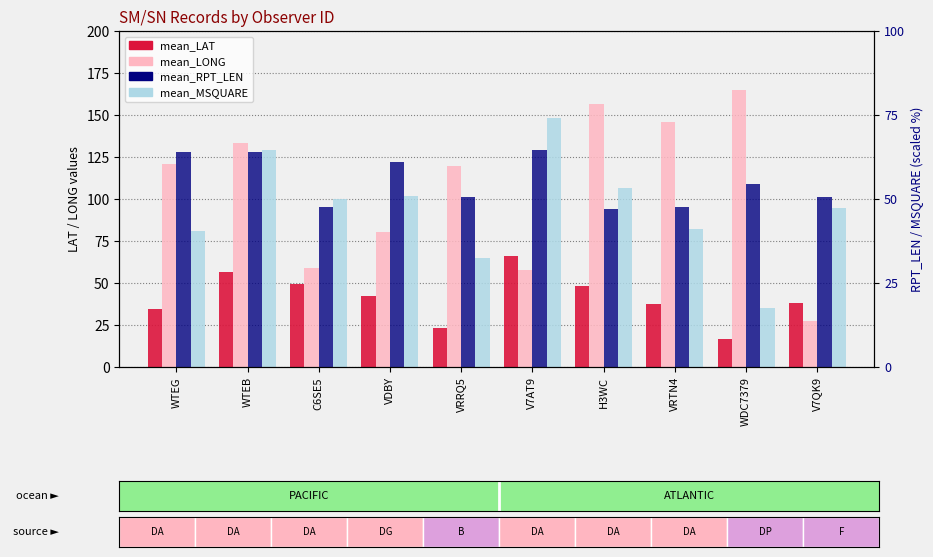

What is the difference between the mean_MSQUARE values at WDC7379 and H3WC?

71.3